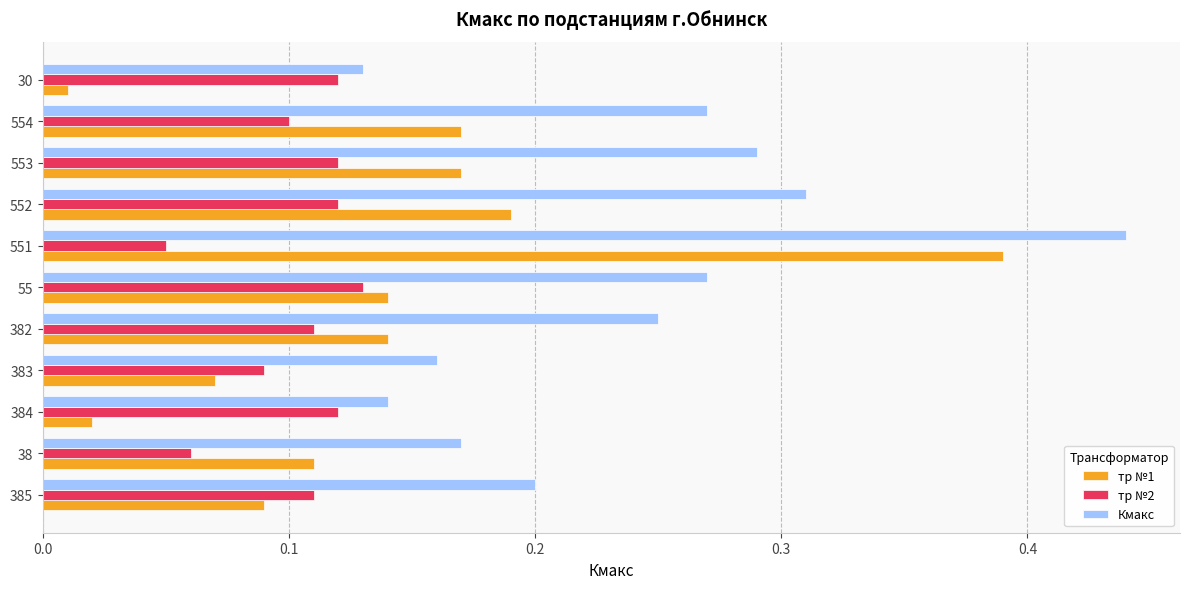

At how many categories does at least one series exceed 0?

11